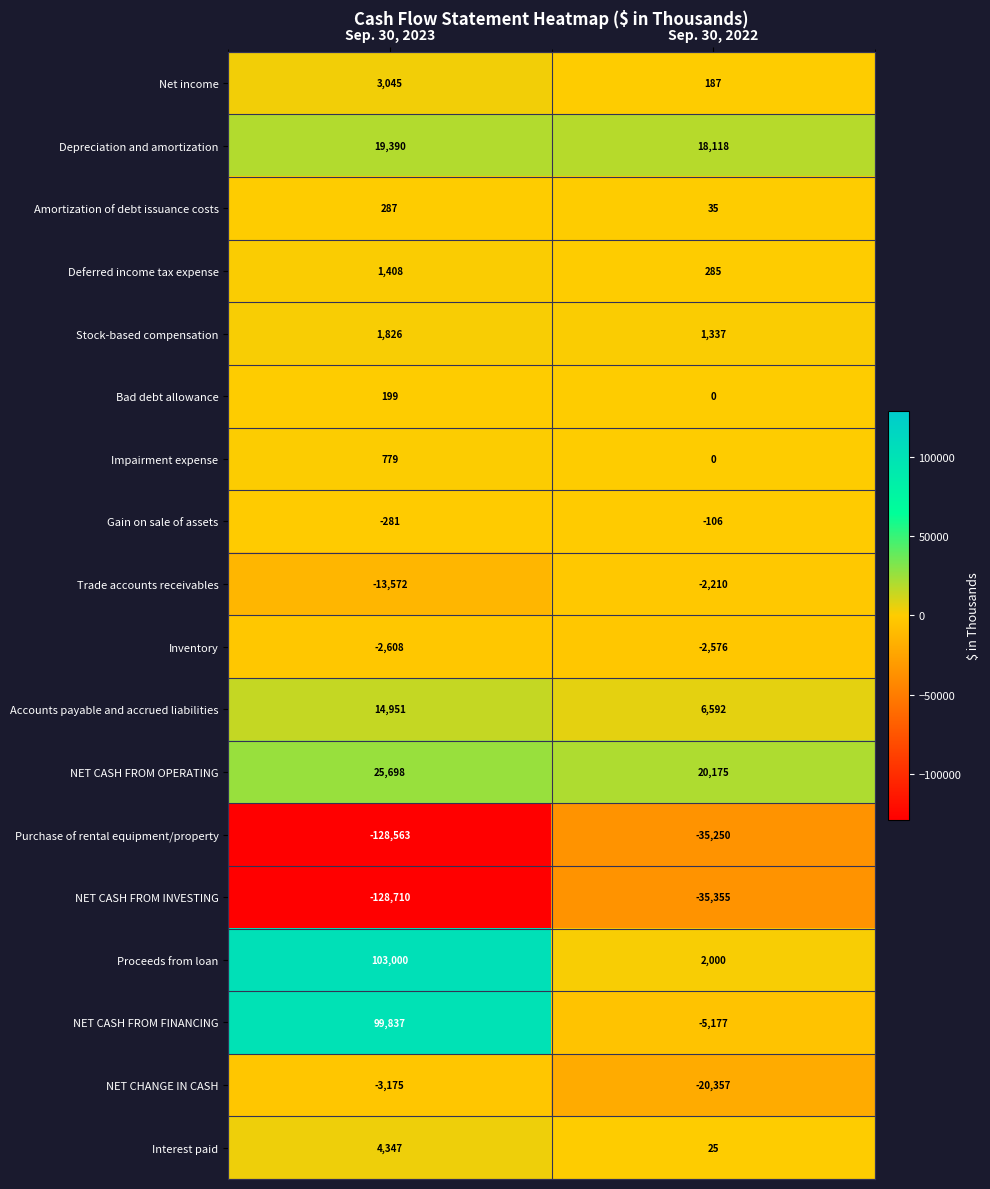

At which category is the sum across all series the highest?

Sep. 30, 2023